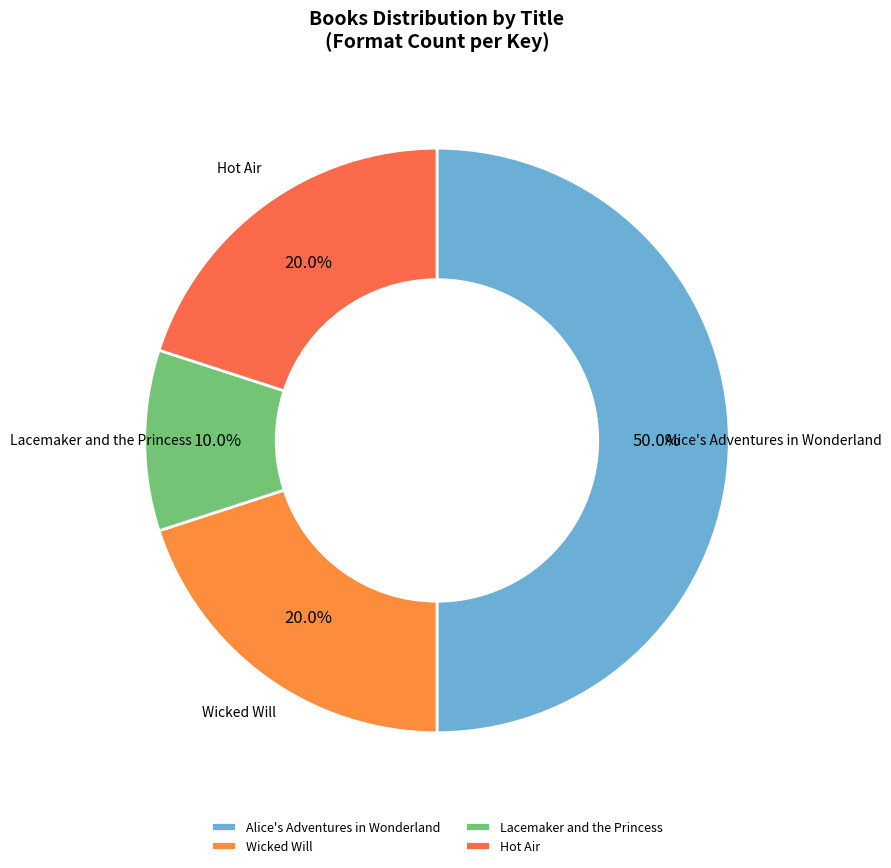

How many slices are in this pie chart?

4